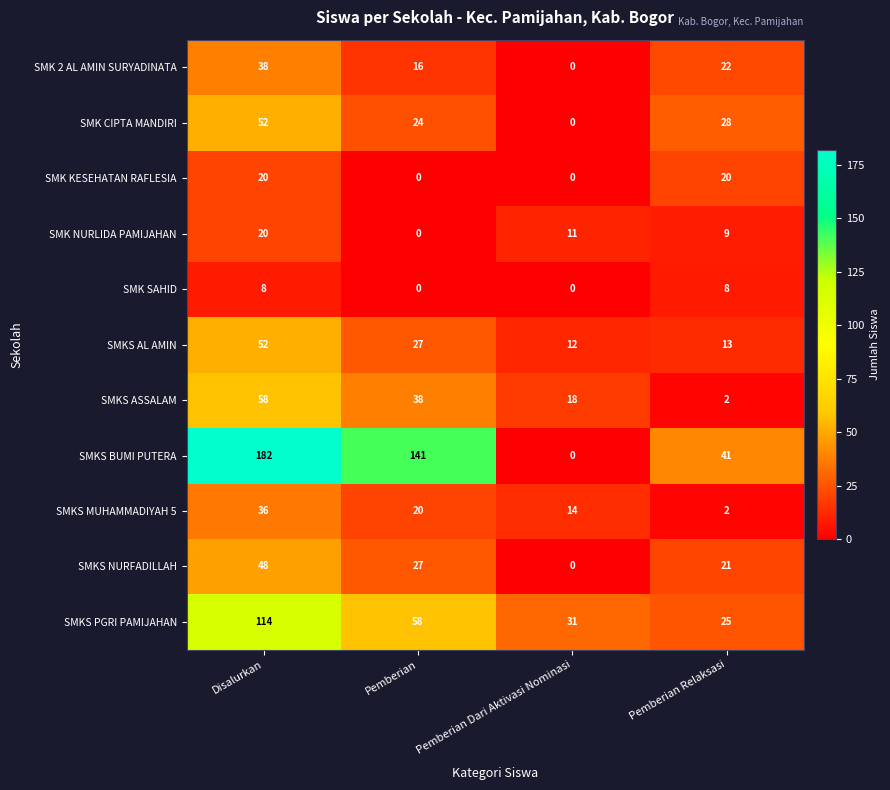

Which series changed the most between Disalurkan and Pemberian Dari Aktivasi Nominasi?

SMKS BUMI PUTERA